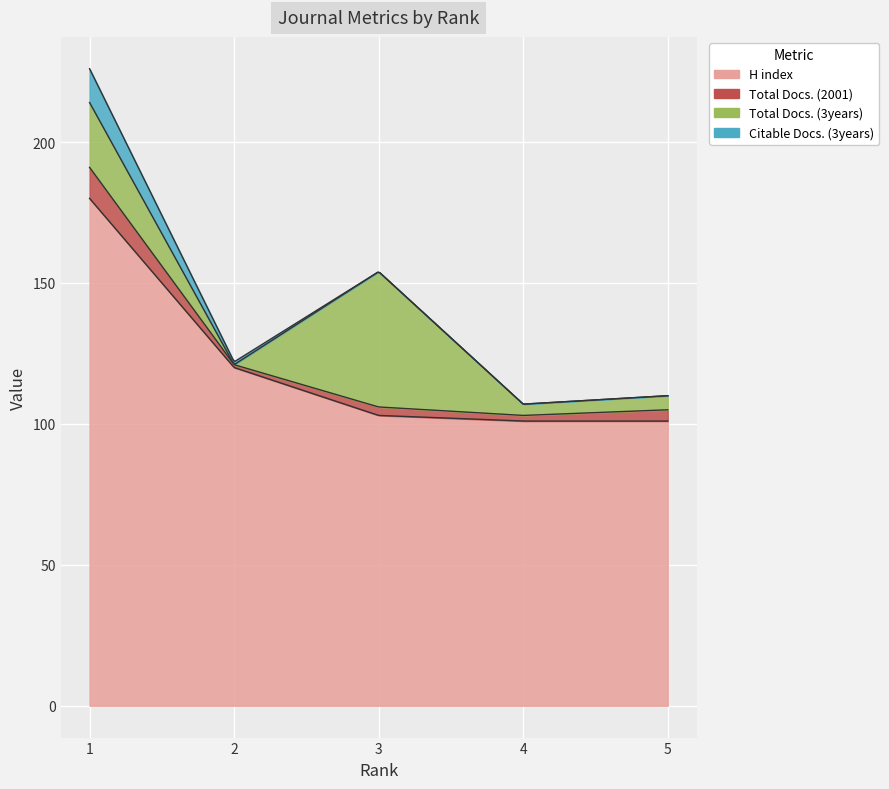

What is the spread (max minus min) of values at 1?

169